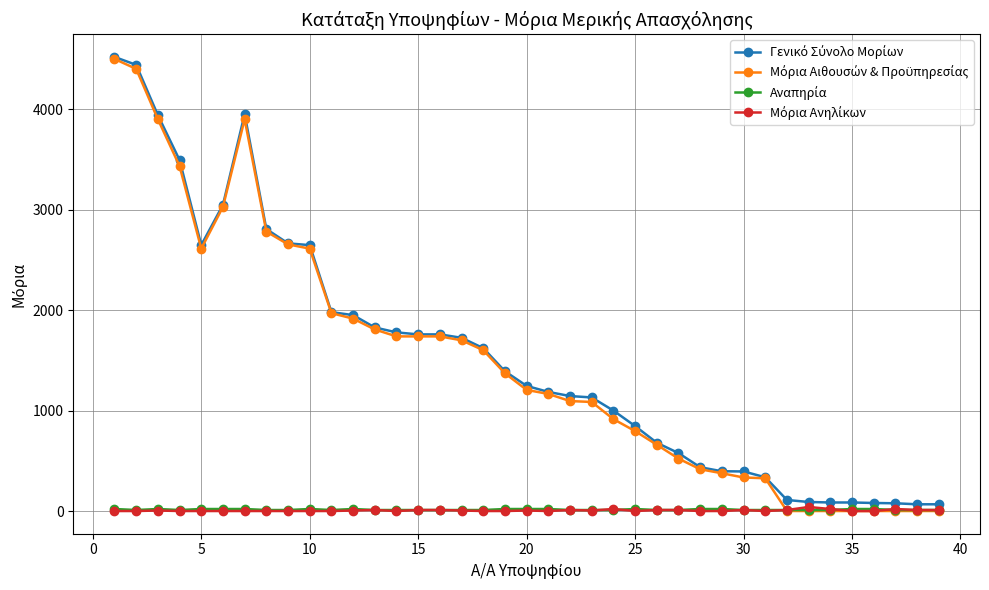

How many times do Μόρια Ανηλίκων and Αναπηρία cross each other?

4